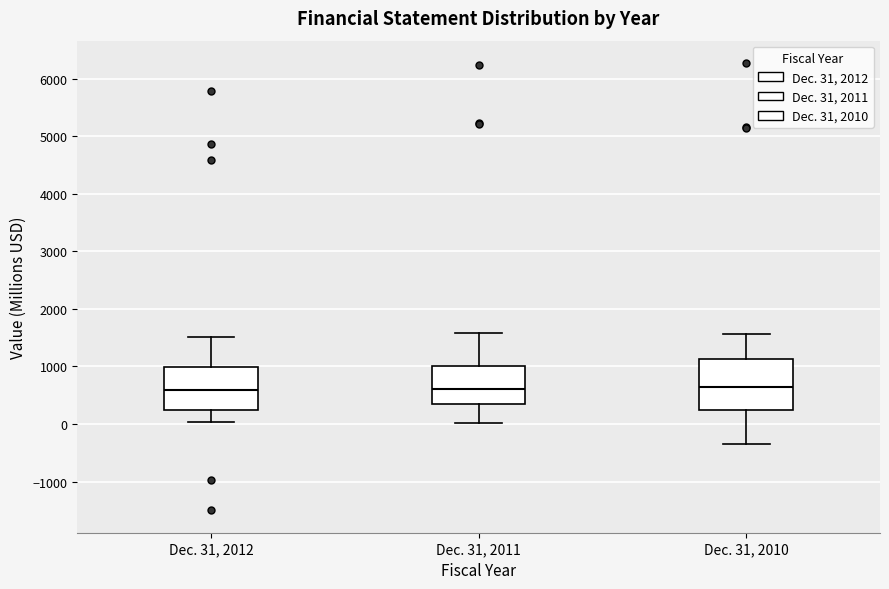

Where does the median line of the box for Dec. 31, 2010 sit on the y-axis? The values are not printed on the chart, so give them approximately, as read against the axis.

600